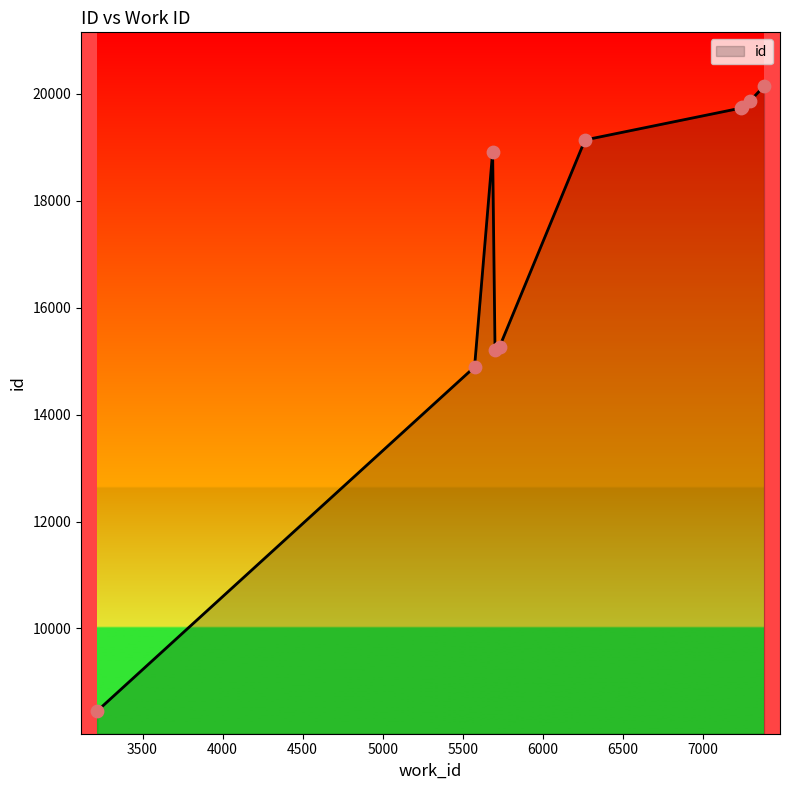

What is the minimum value shown in the chart?

8453